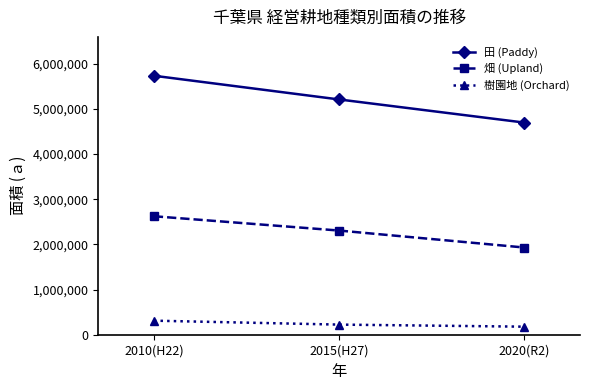

Which series changed the most between 2010(H22) and 2020(R2)?

田 (Paddy)